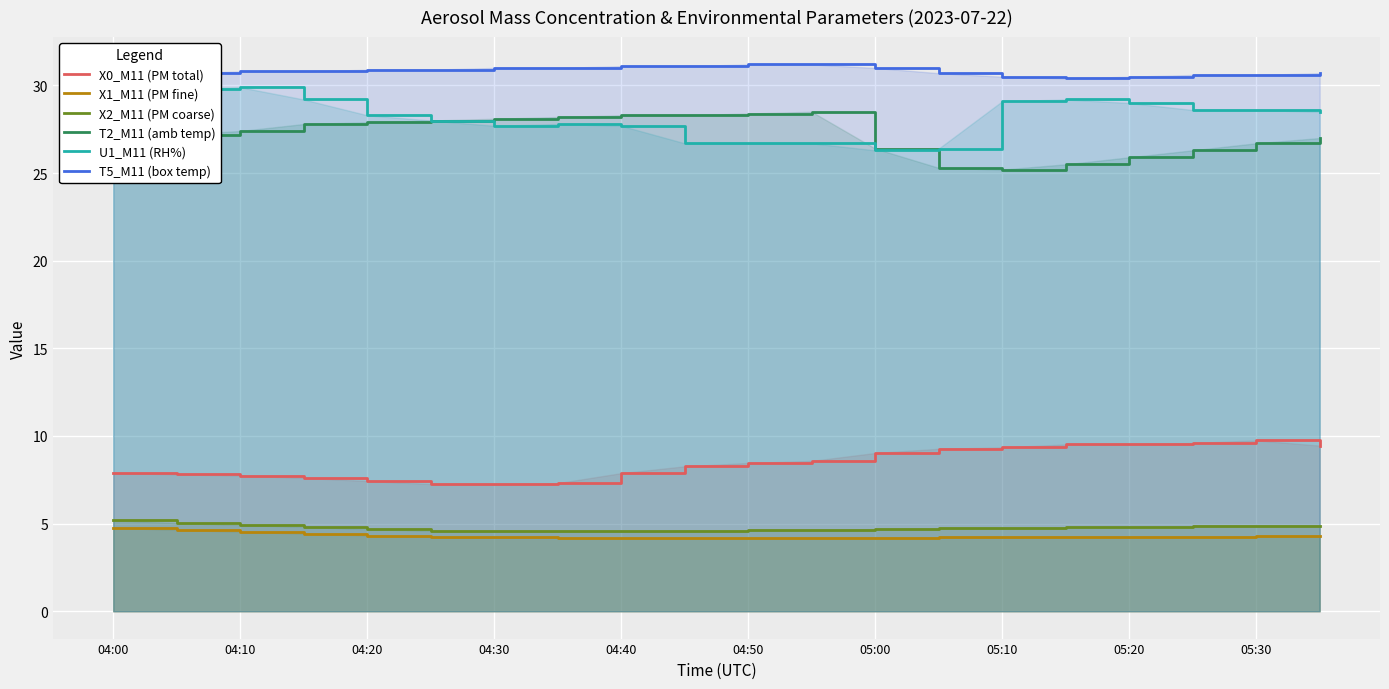

How many T5_M11 (box temp) values are between 30 and 31?

16